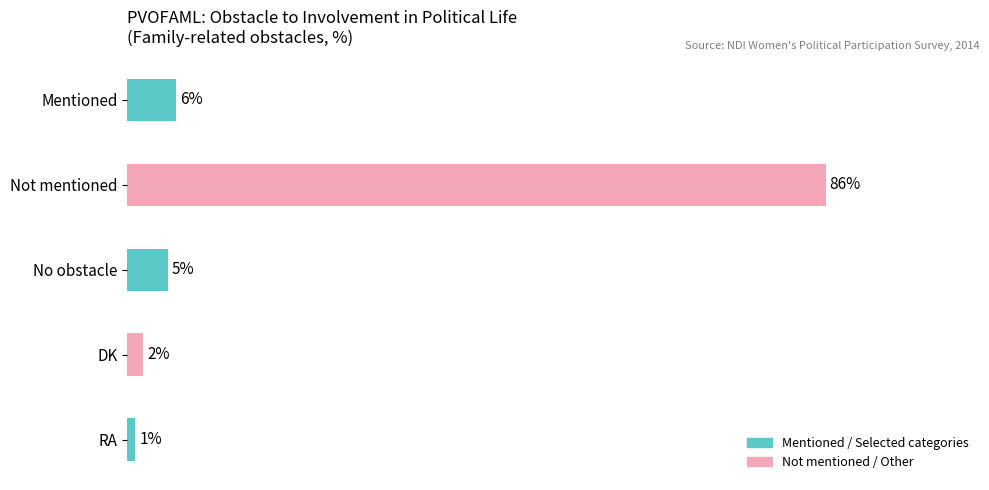

Does the chart contain stacked bars?

No